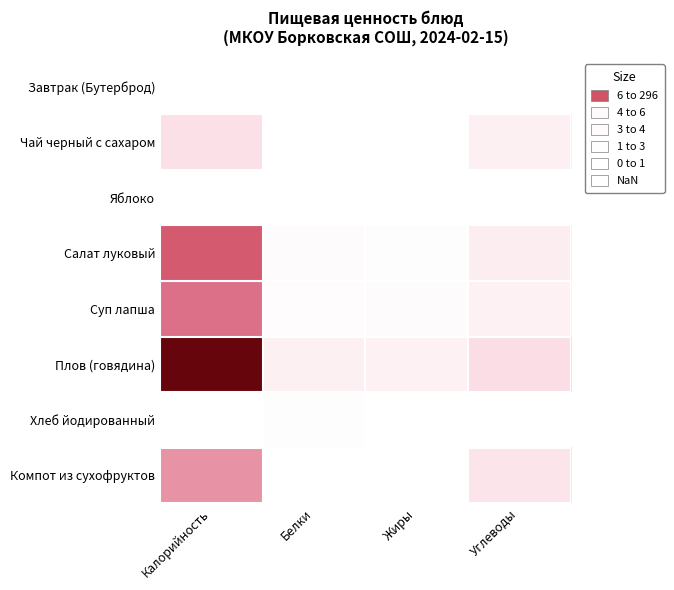

Reading left to right, list all the values displayed in this chart.

Завтрак (Бутерброд): Калорийность=0.0	Белки=0.0	Жиры=0.0	Углеводы=0.0
Чай черный с сахаром: Калорийность=28.0	Белки=0.0	Жиры=0.0	Углеводы=14.0
Яблоко: Калорийность=0.0	Белки=0.0	Жиры=0.0	Углеводы=0.0
Салат луковый: Калорийность=142.0	Белки=4.0	Жиры=2.0	Углеводы=17.0
Суп лапша: Калорийность=120.8	Белки=2.7	Жиры=4.5	Углеводы=13.3
Плов (говядина): Калорийность=295.4	Белки=13.9	Жиры=12.9	Углеводы=30.8
Хлеб йодированный: Калорийность=0.5	Белки=2.3	Жиры=0.0	Углеводы=0.0
Компот из сухофруктов: Калорийность=94.2	Белки=0.0	Жиры=0.0	Углеводы=24.8